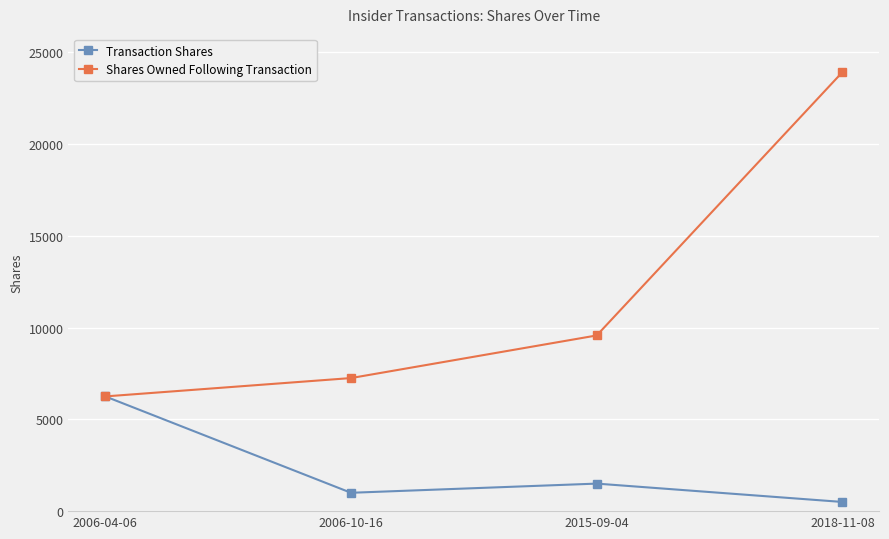

What is the label of the 1st point from the left?

2006-04-06